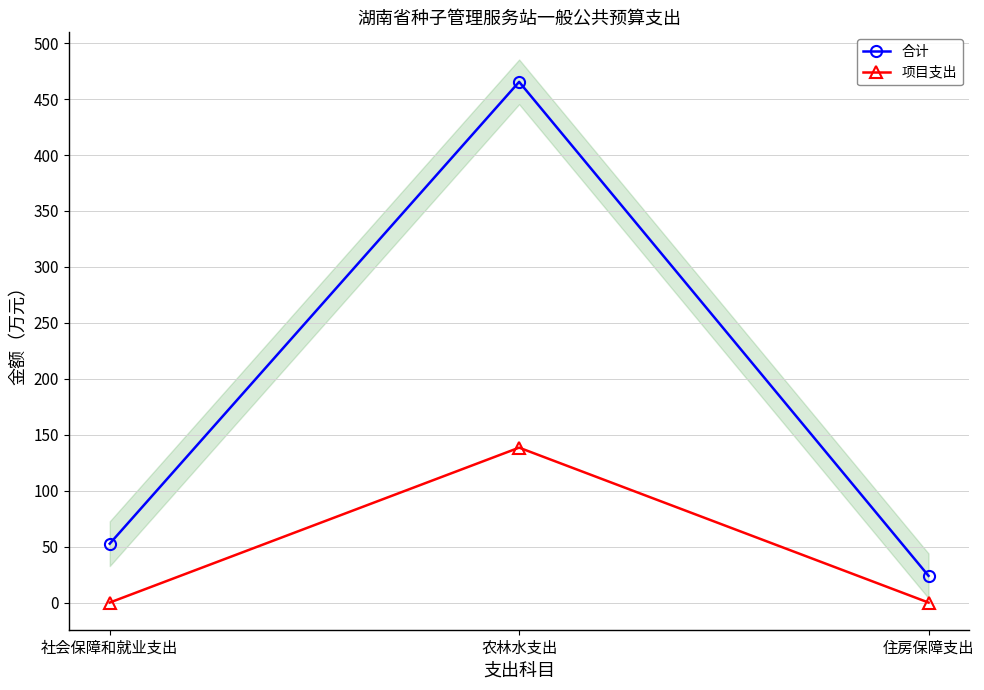

Is the value of 合计 at 农林水支出 greater than the value of 项目支出 at 社会保障和就业支出?

Yes